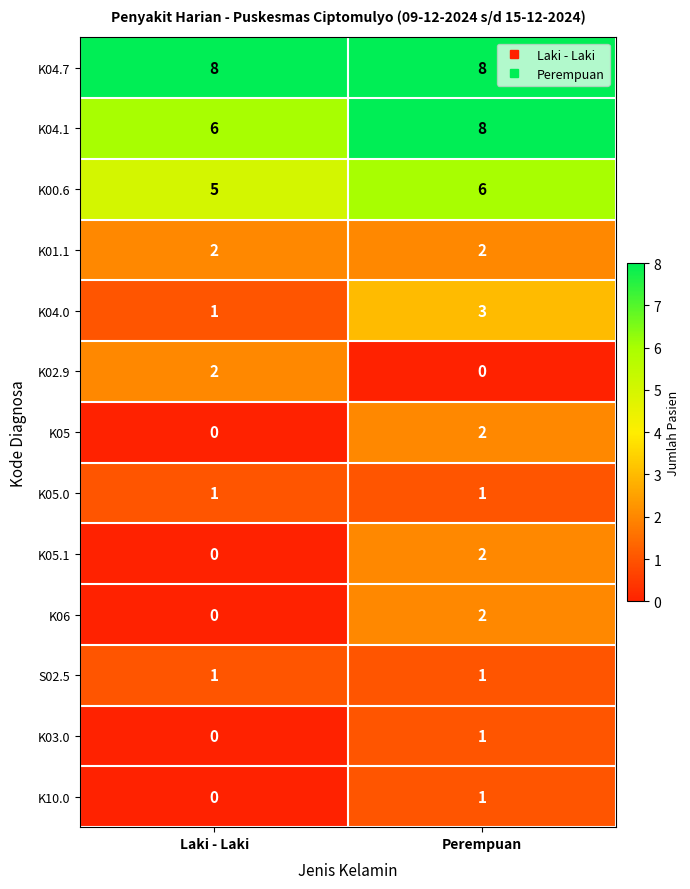

The K04.7 series shows 8 at Laki - Laki. True or false?

True